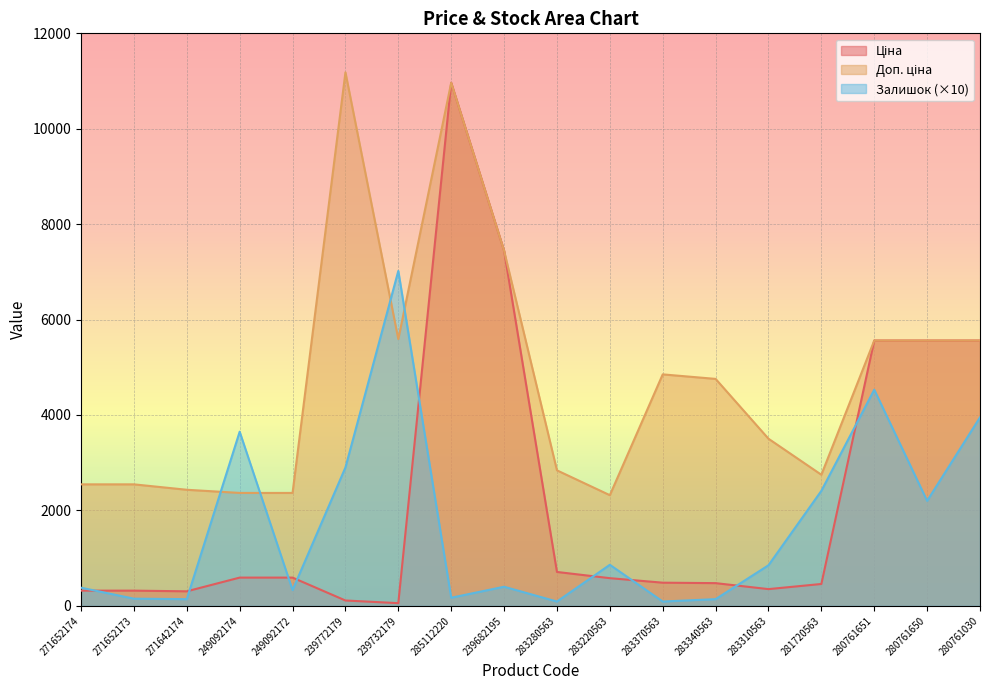

List the labels in order of Залишок value, largest first.

239732179, 280761651, 280761030, 249092174, 239772179, 281720563, 280761650, 283220563, 283310563, 239682195, 271652174, 249092172, 285112220, 271652173, 271642174, 283340563, 283280563, 283370563